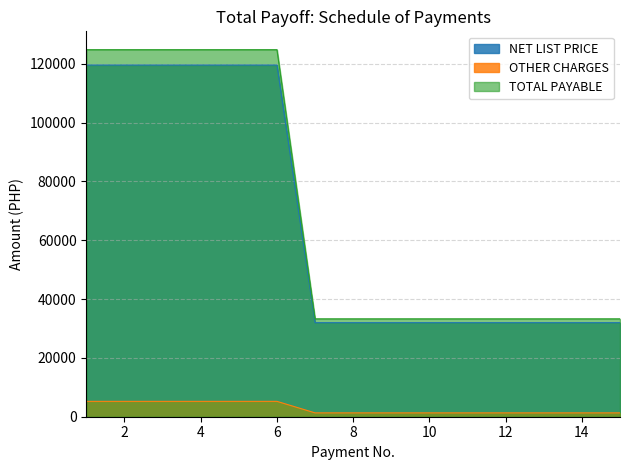

True or false: NET LIST PRICE has a value of 195865.9 at 5.

False